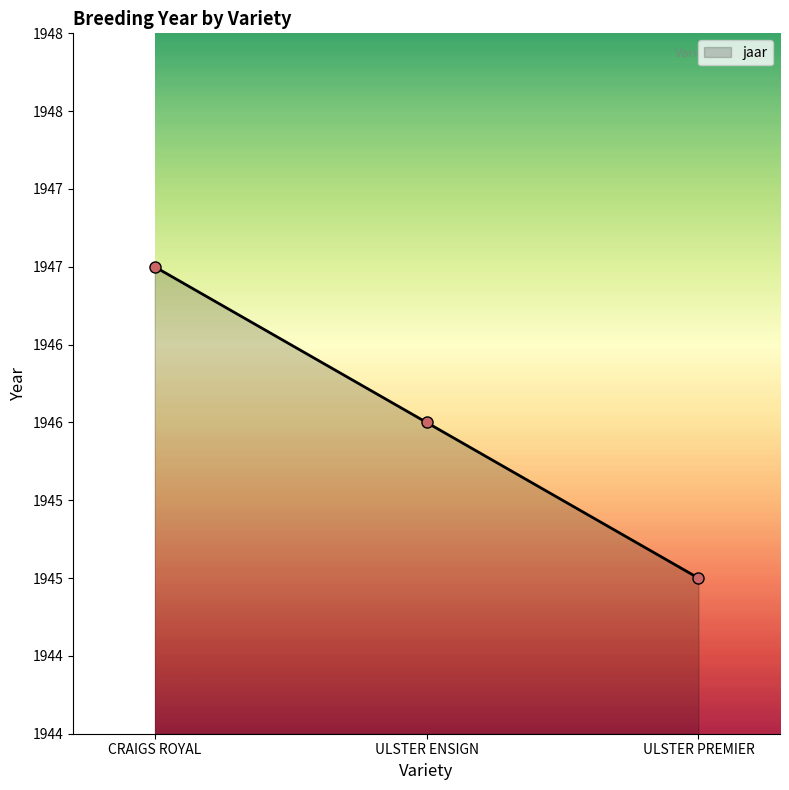

What value does the data have at ULSTER PREMIER?

1945